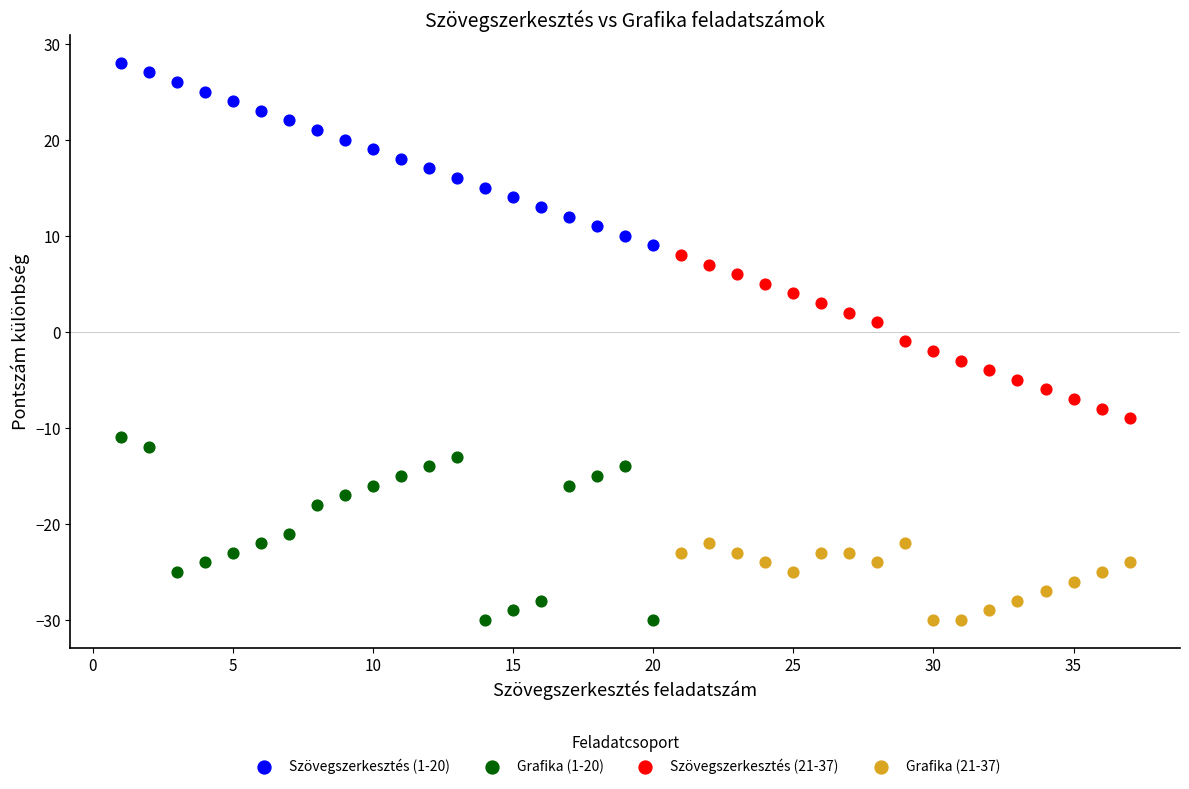

Which series contains the highest Y value?

Szövegszerkesztés (1-20)